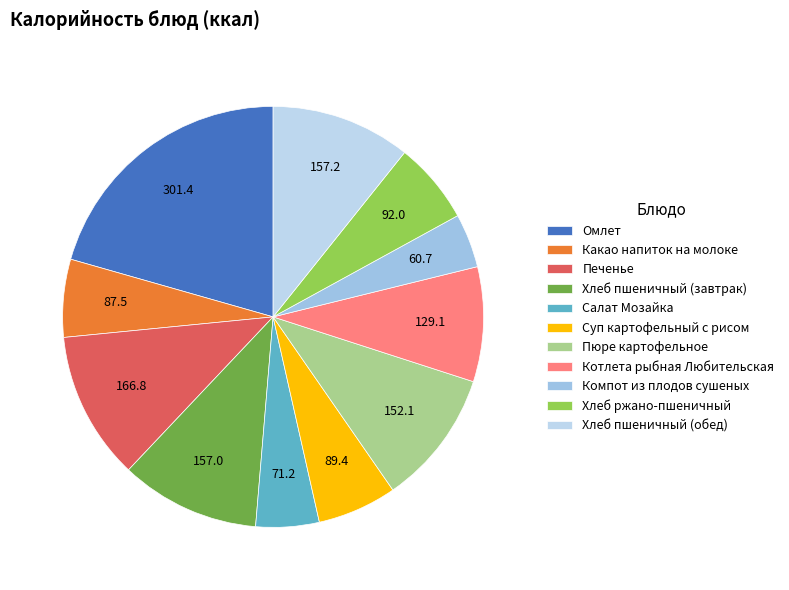

Approximately how many times larger is the value at Пюре картофельное compared to Печенье?

0.9